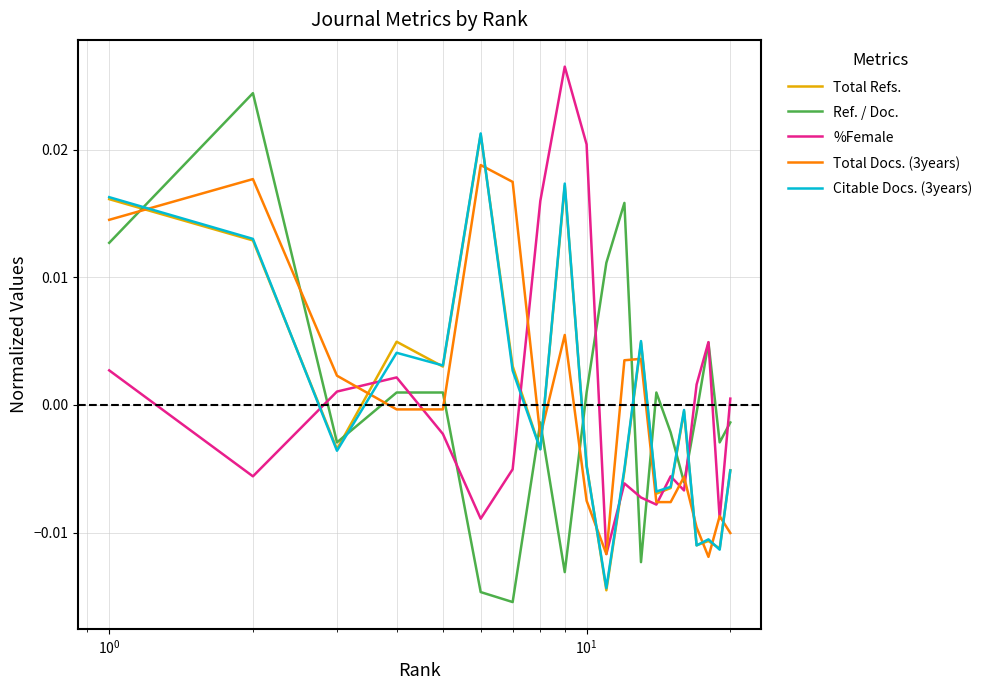

After their last crossing, which series has the higher values: Citable Docs. (3years) or Ref. / Doc.?

Ref. / Doc.